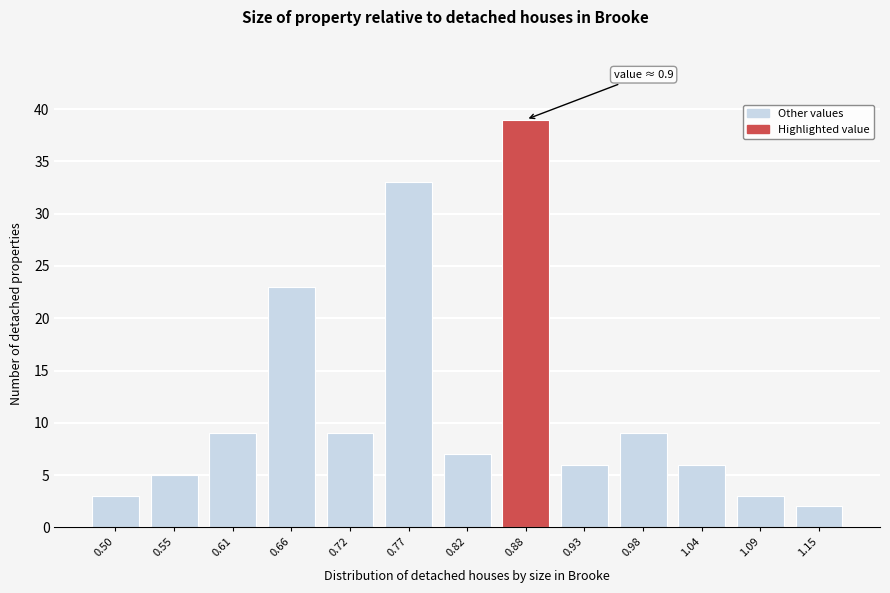

Reading left to right, list all the values displayed in this chart.

3	5	9	23	9	33	7	39	6	9	6	3	2